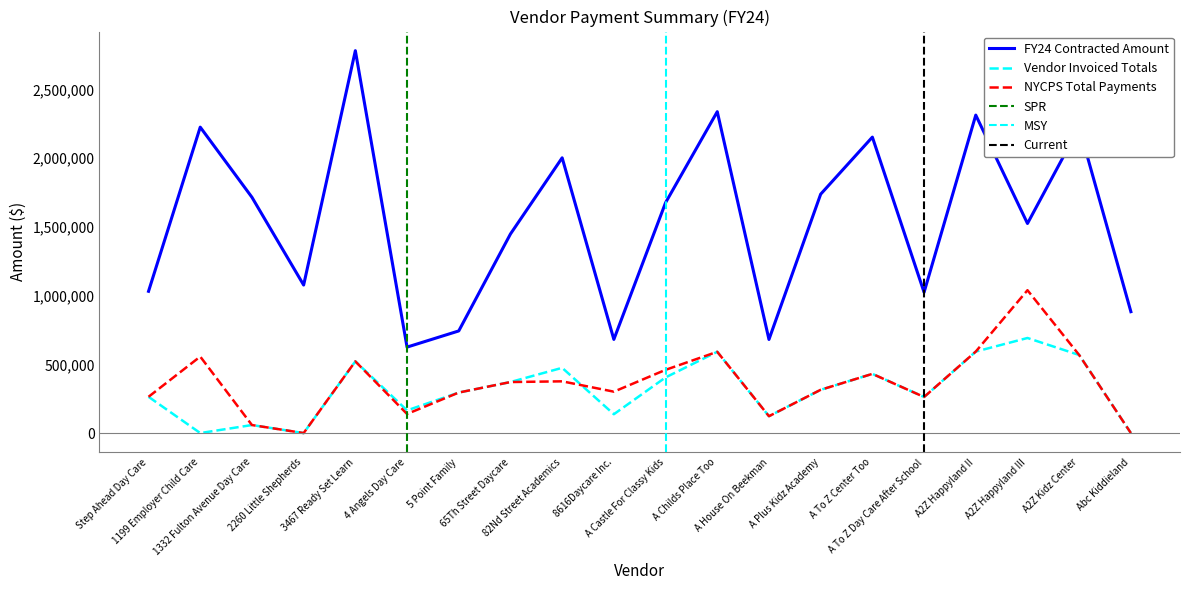

Is this an area chart (filled region under the line)?

No